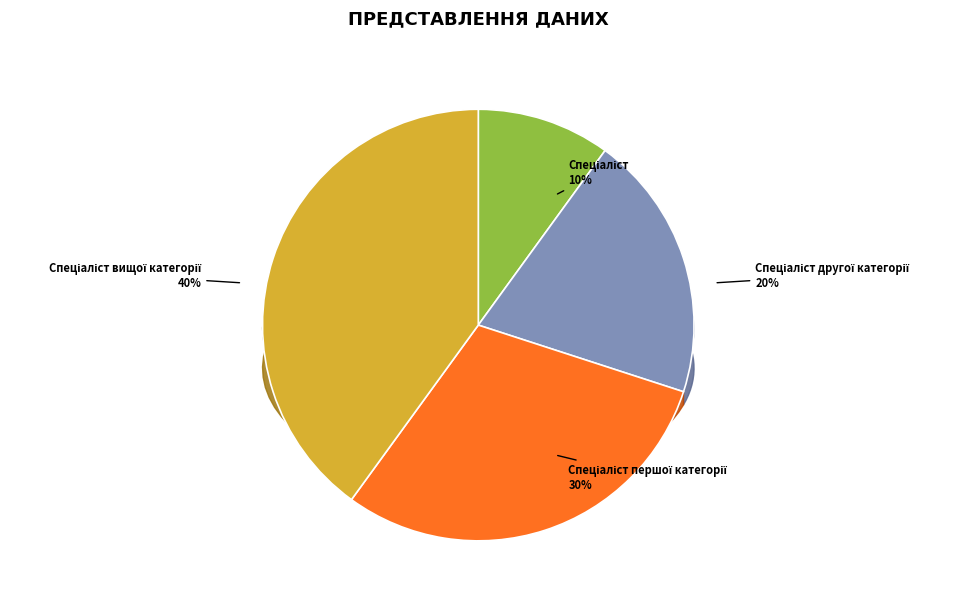

How many slices are in this pie chart?

4